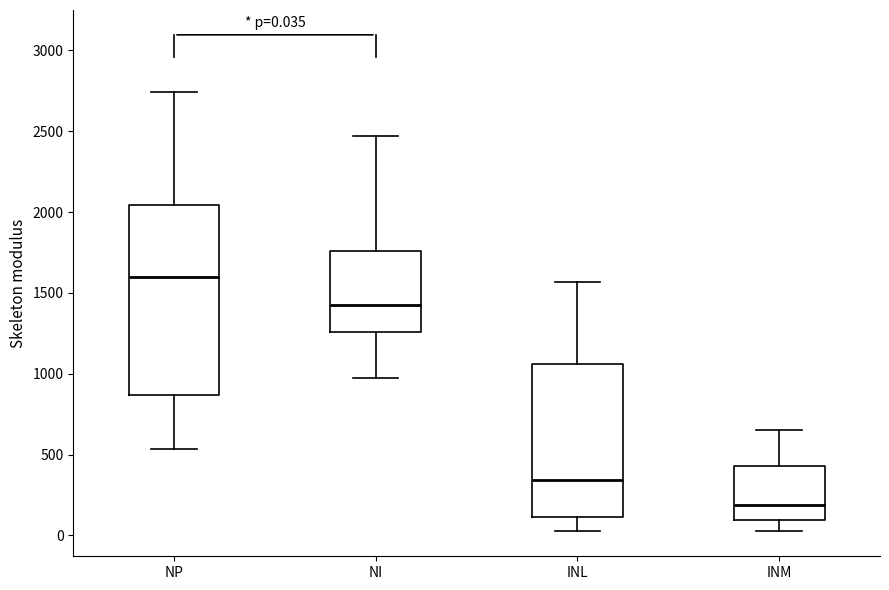

Which box has the lowest median line?

INM